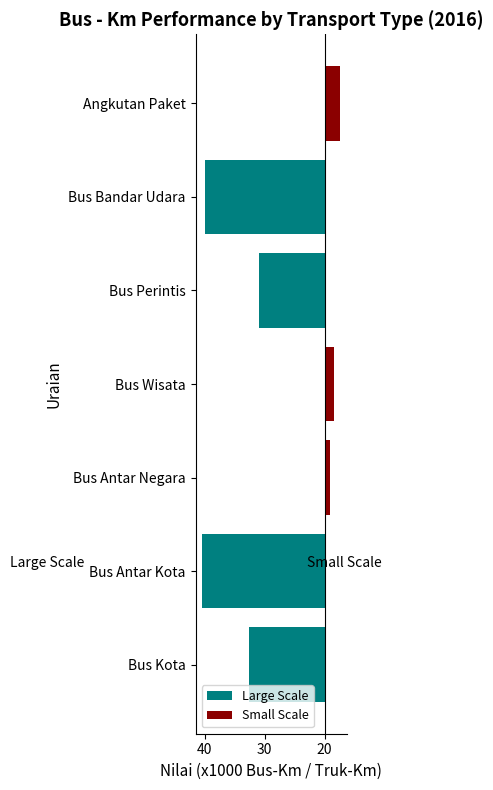

Which series has the largest range (max minus min)?

Large Scale